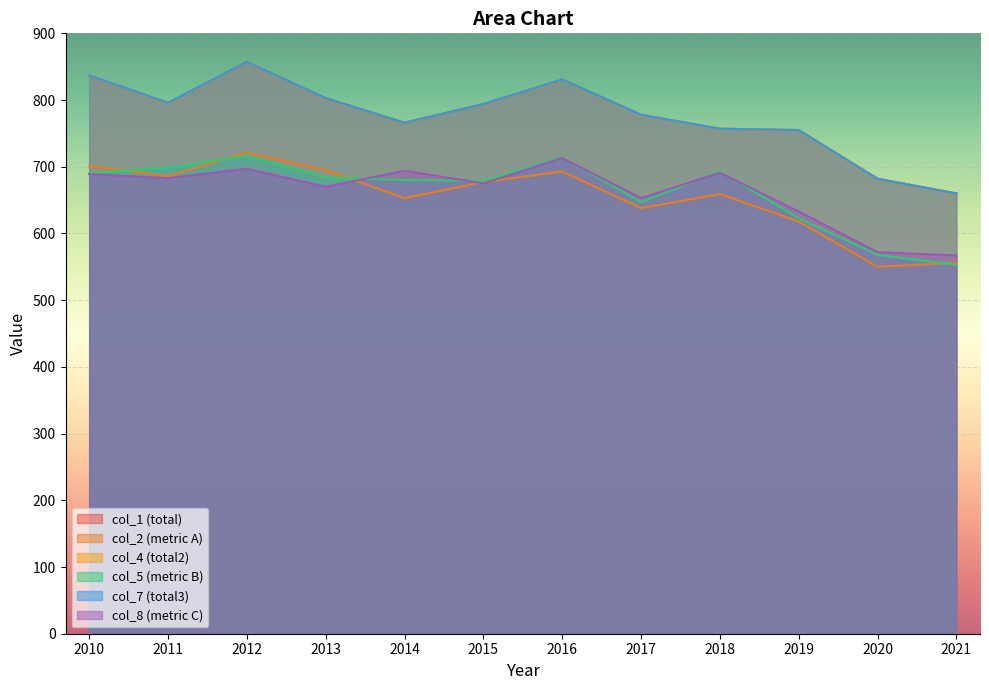

What is the difference between the col_4 values at 2020 and 2012?

175